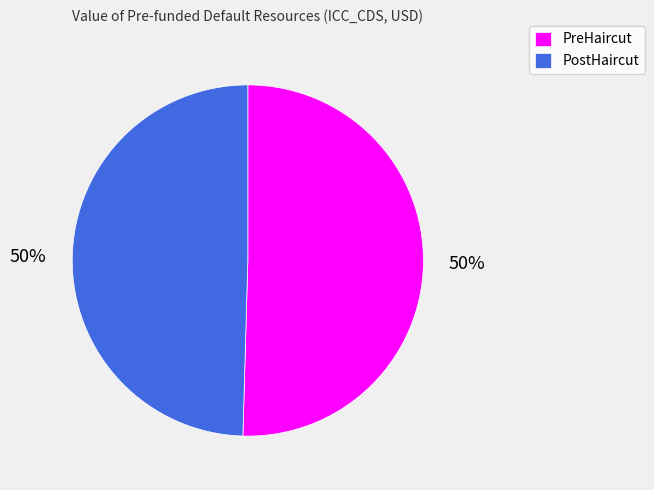

Combined, do PreHaircut and PostHaircut account for over 50%?

Yes